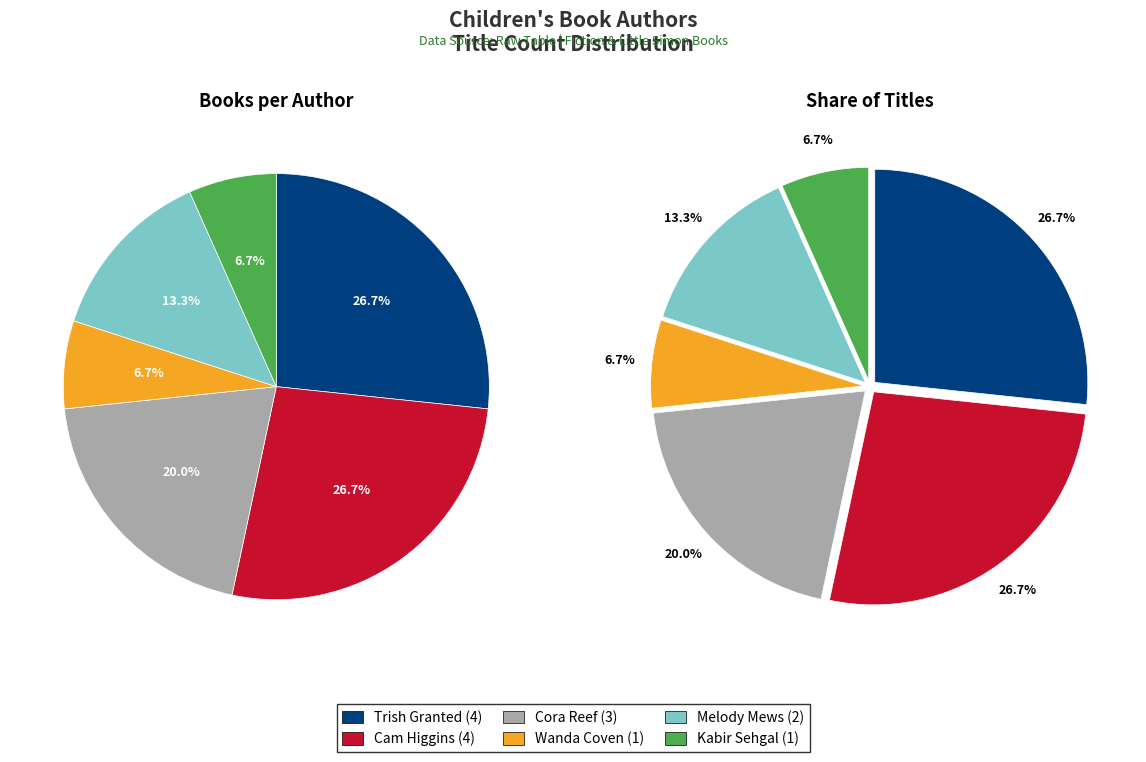

Between Trish Granted and Wanda Coven, which is larger?

Trish Granted